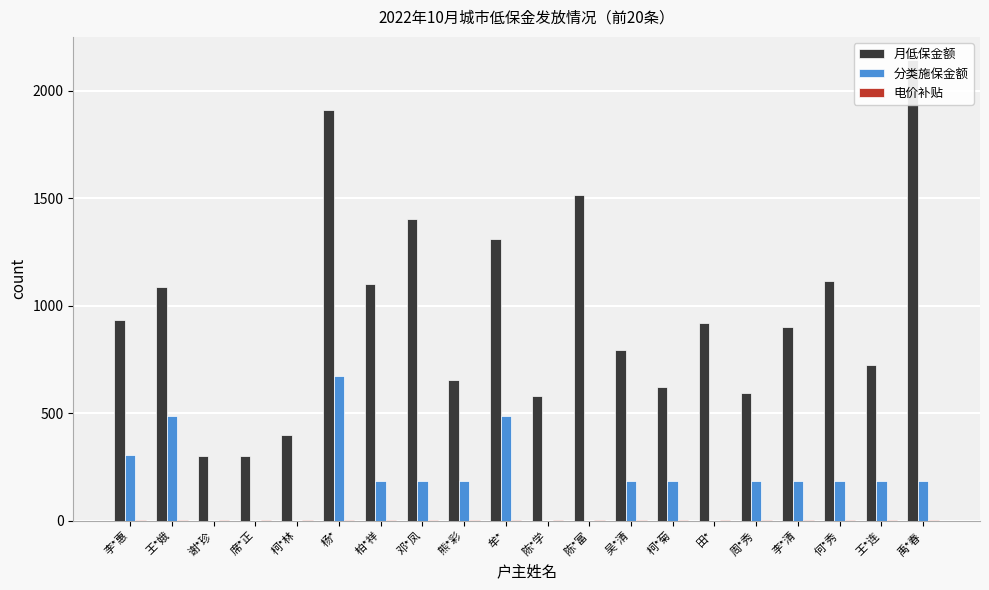

What is the highest value of the 电价补贴 series?

5